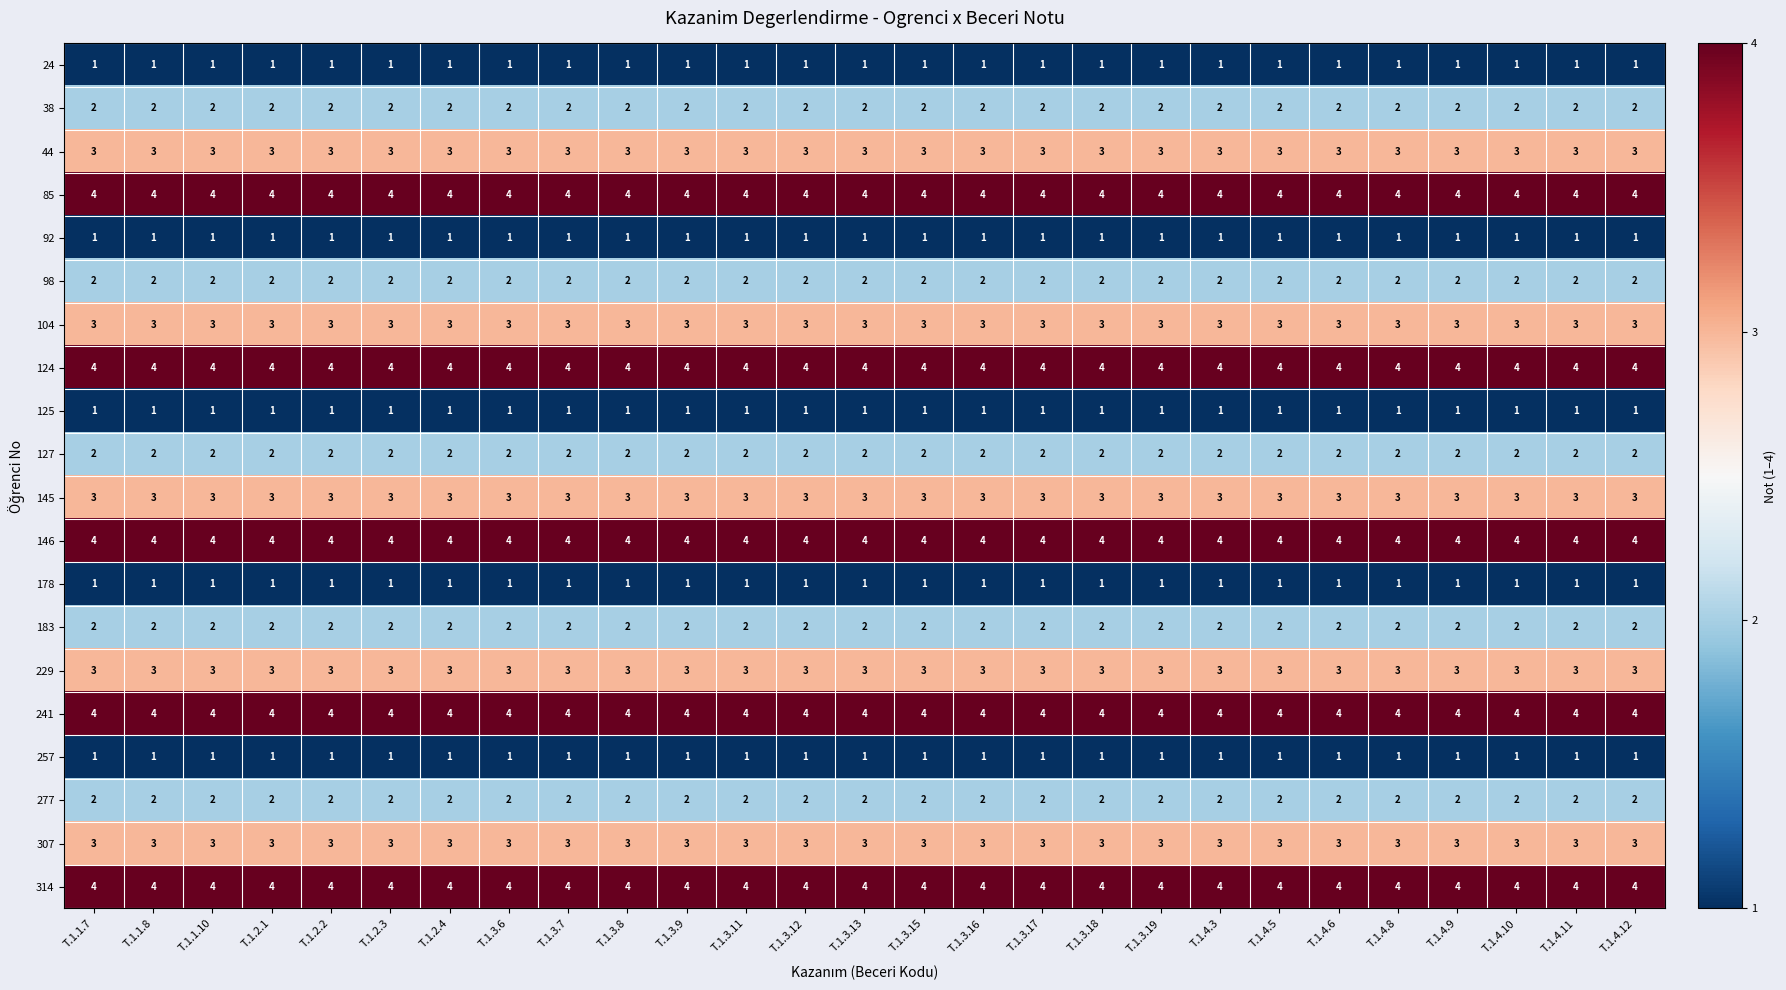

What is the sum of the 98 values at T.1.2.2 and T.1.3.18?

4